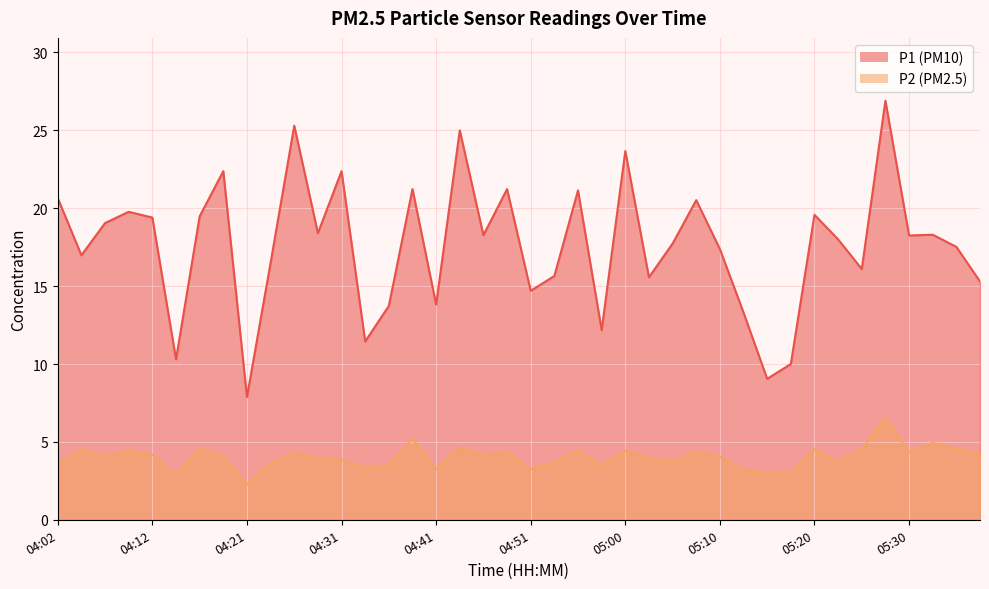

True or false: P1 has a value of 39.0 at 04:43.

False